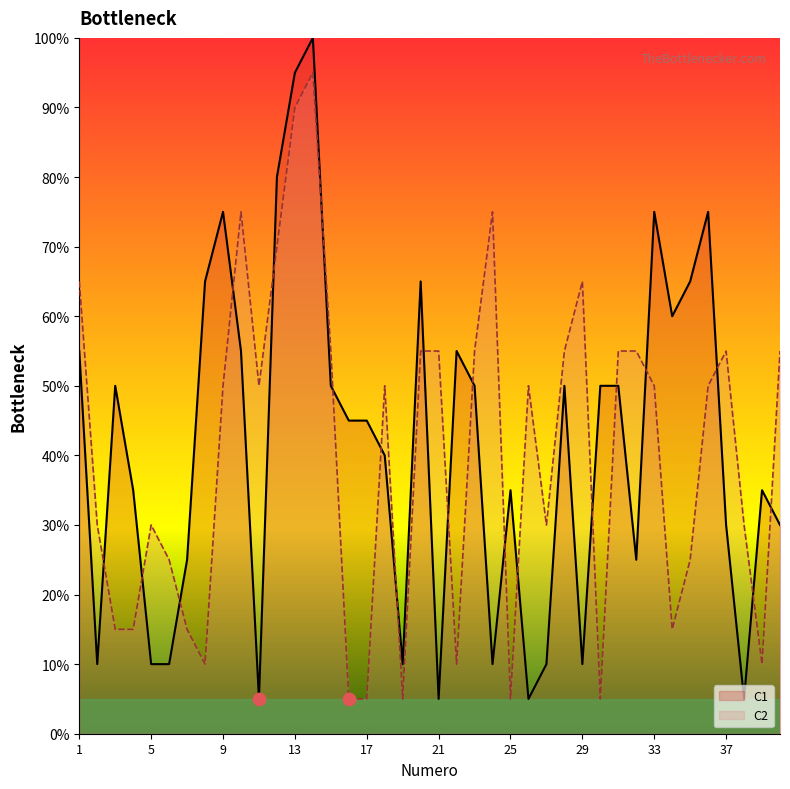

At which category is the sum across all series the highest?

14